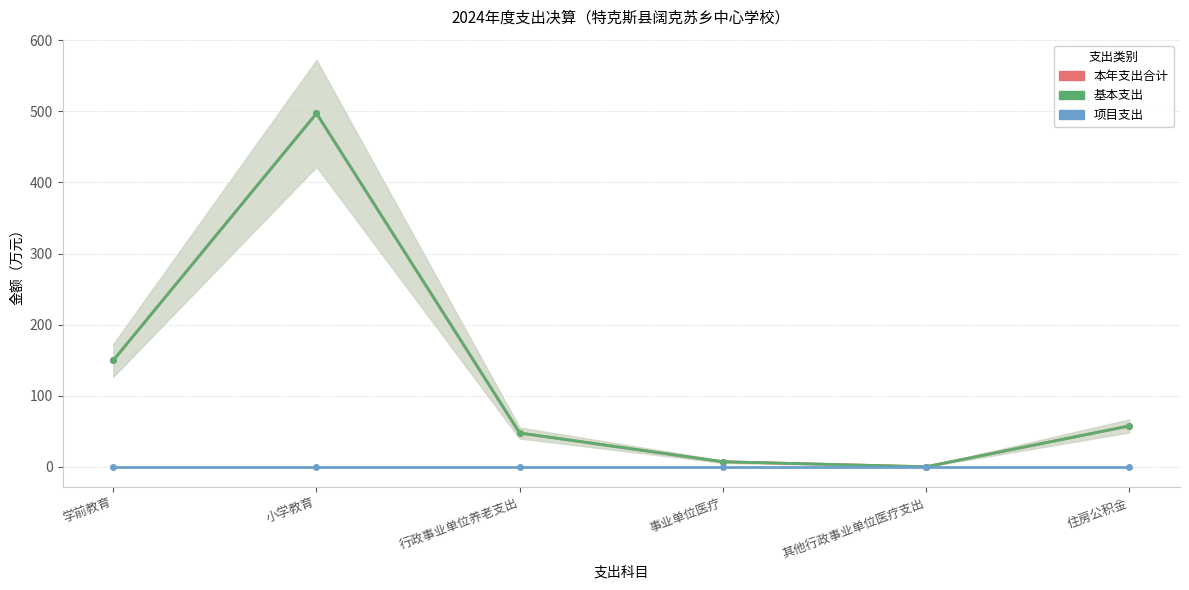

Reading left to right, transcribe all the data shown in this chart.

本年支出合计: 学前教育=149.8	小学教育=497.1	行政事业单位养老支出=47.6	事业单位医疗=7.2	其他行政事业单位医疗支出=0.1	住房公积金=57.5
基本支出: 学前教育=149.8	小学教育=497.1	行政事业单位养老支出=47.6	事业单位医疗=7.2	其他行政事业单位医疗支出=0.1	住房公积金=57.5
项目支出: 学前教育=0.0	小学教育=0.0	行政事业单位养老支出=0.0	事业单位医疗=0.0	其他行政事业单位医疗支出=0.0	住房公积金=0.0